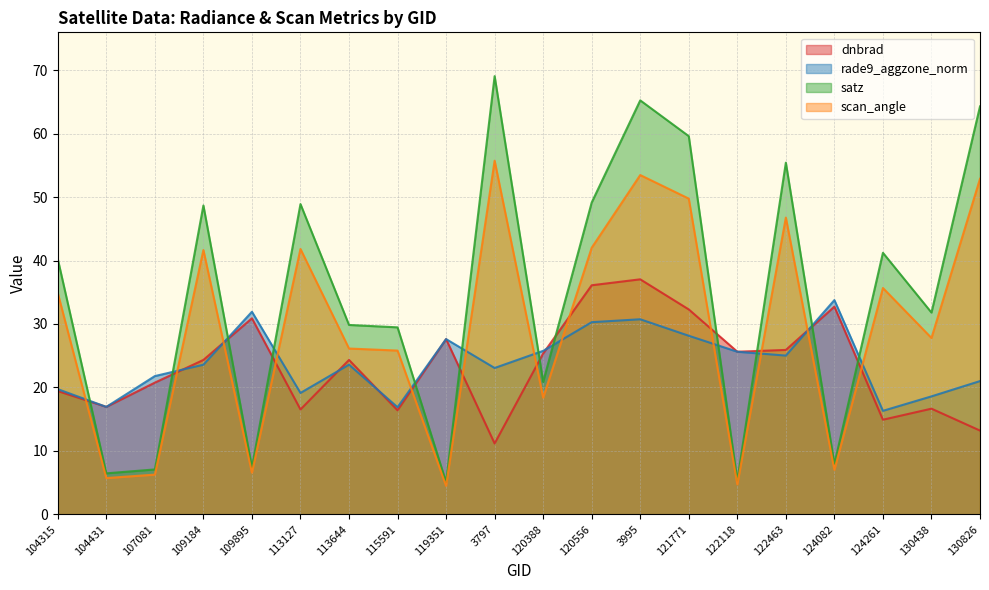

What is the approximate value of rade9_aggzone_norm at 130438?

18.6